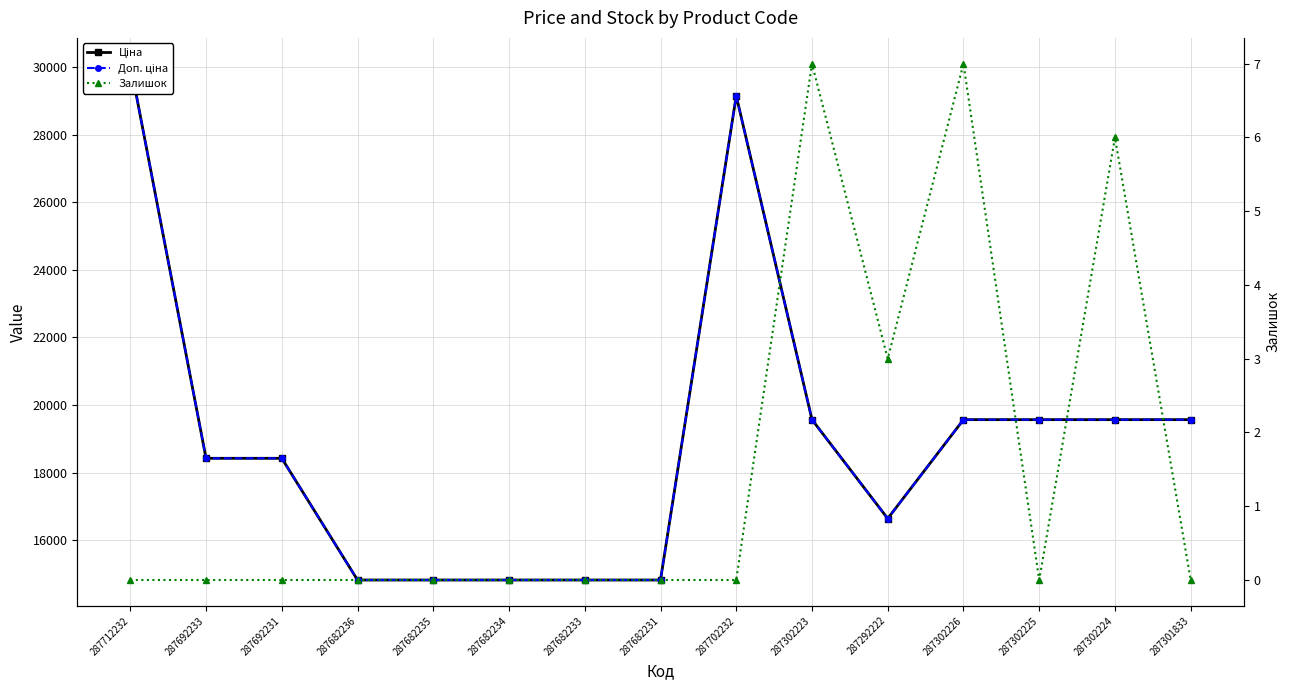

True or false: Ціна has more than 1 interior local peaks.

False